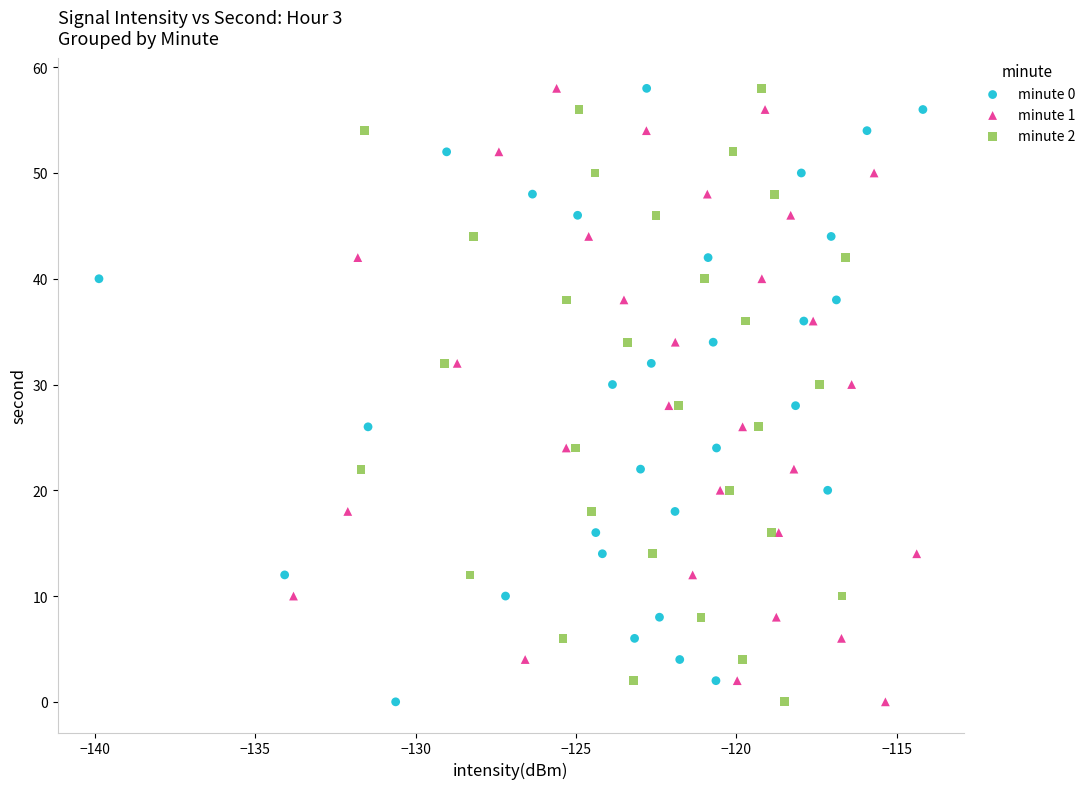

What are all the series names shown in the legend?

minute 0, minute 1, minute 2